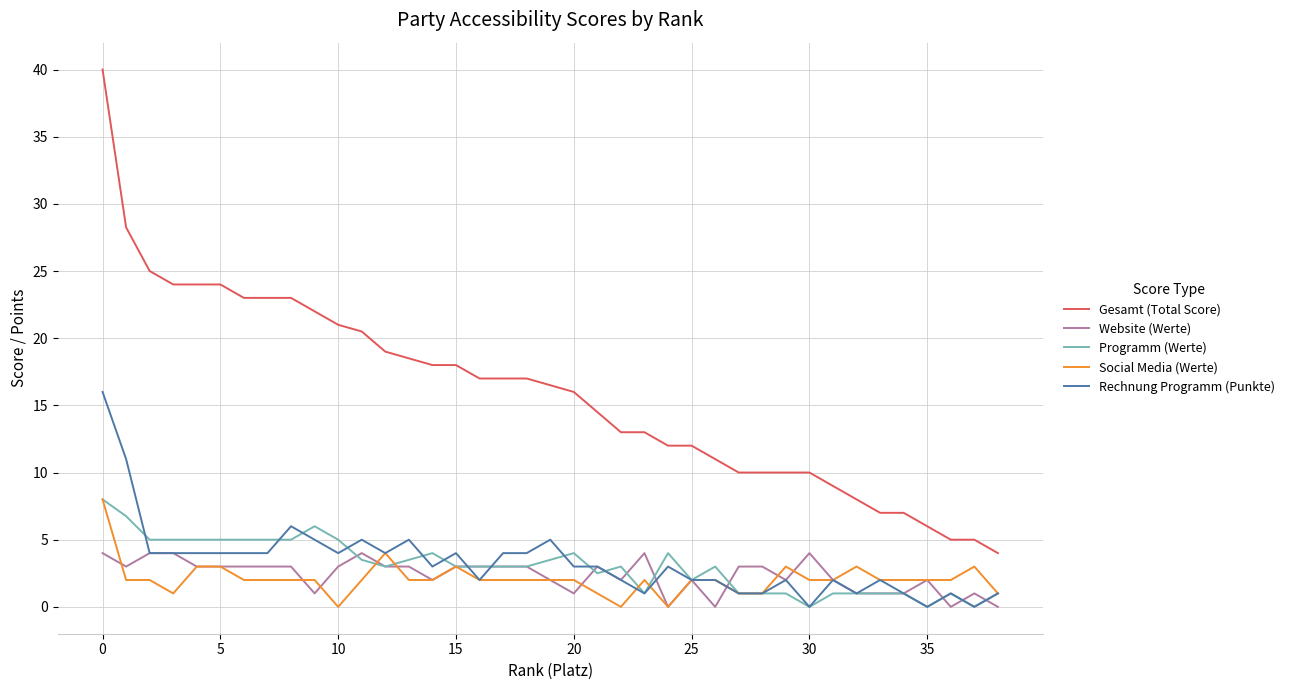

True or false: Programm (Werte) and Gesamt (Total Score) intersect in this chart.

False